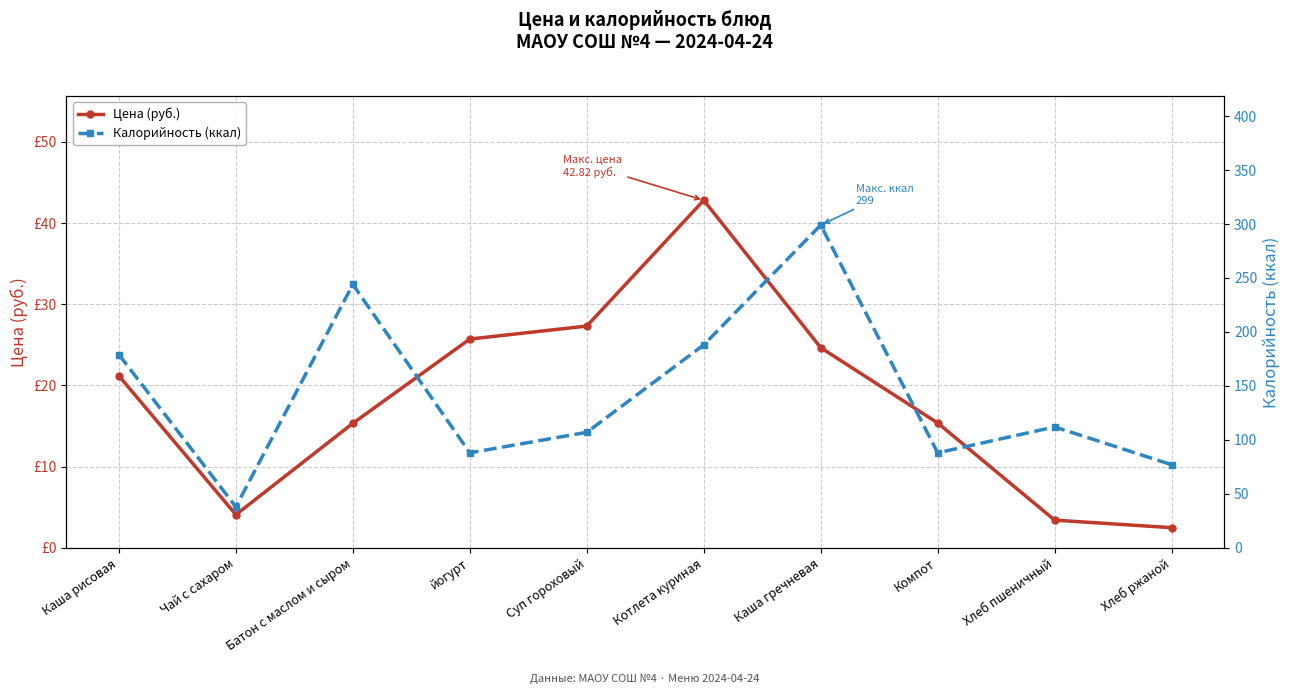

At which label is Цена (руб.) closest to 22?

Каша рисовая